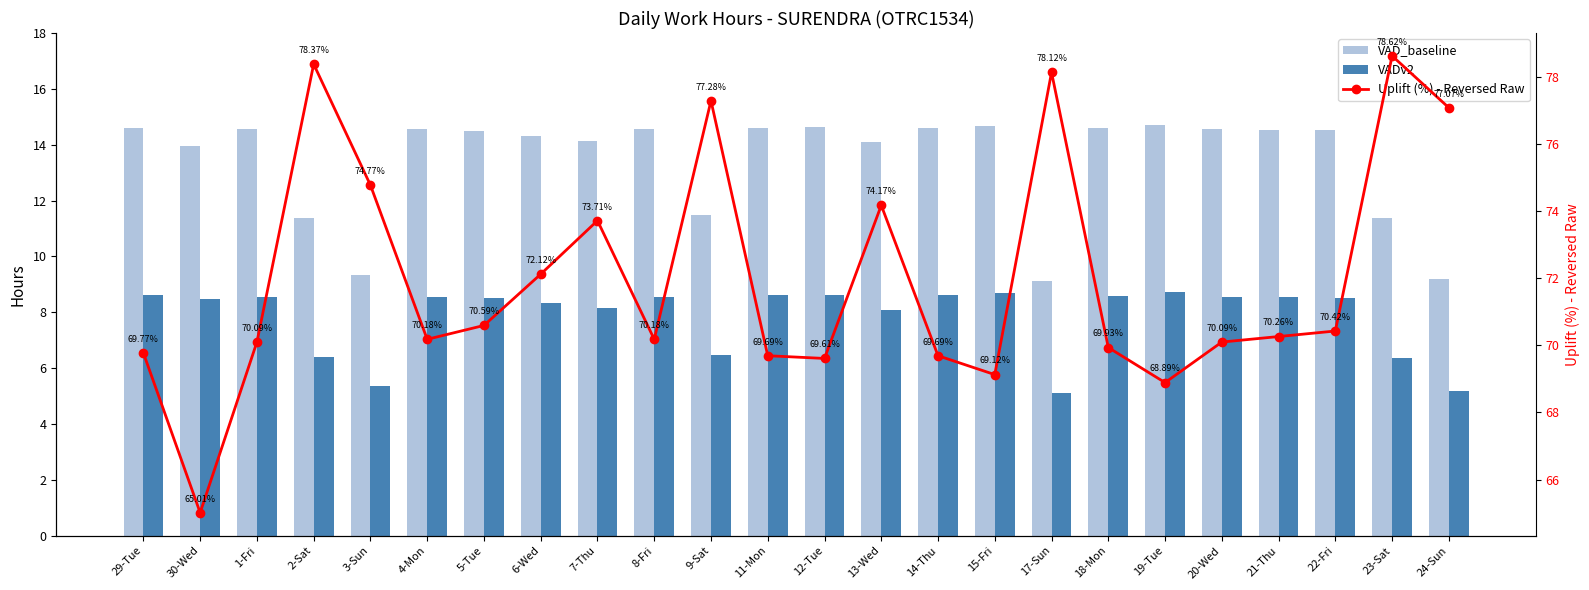

What is the total value across all series at 5-Tue?

93.6